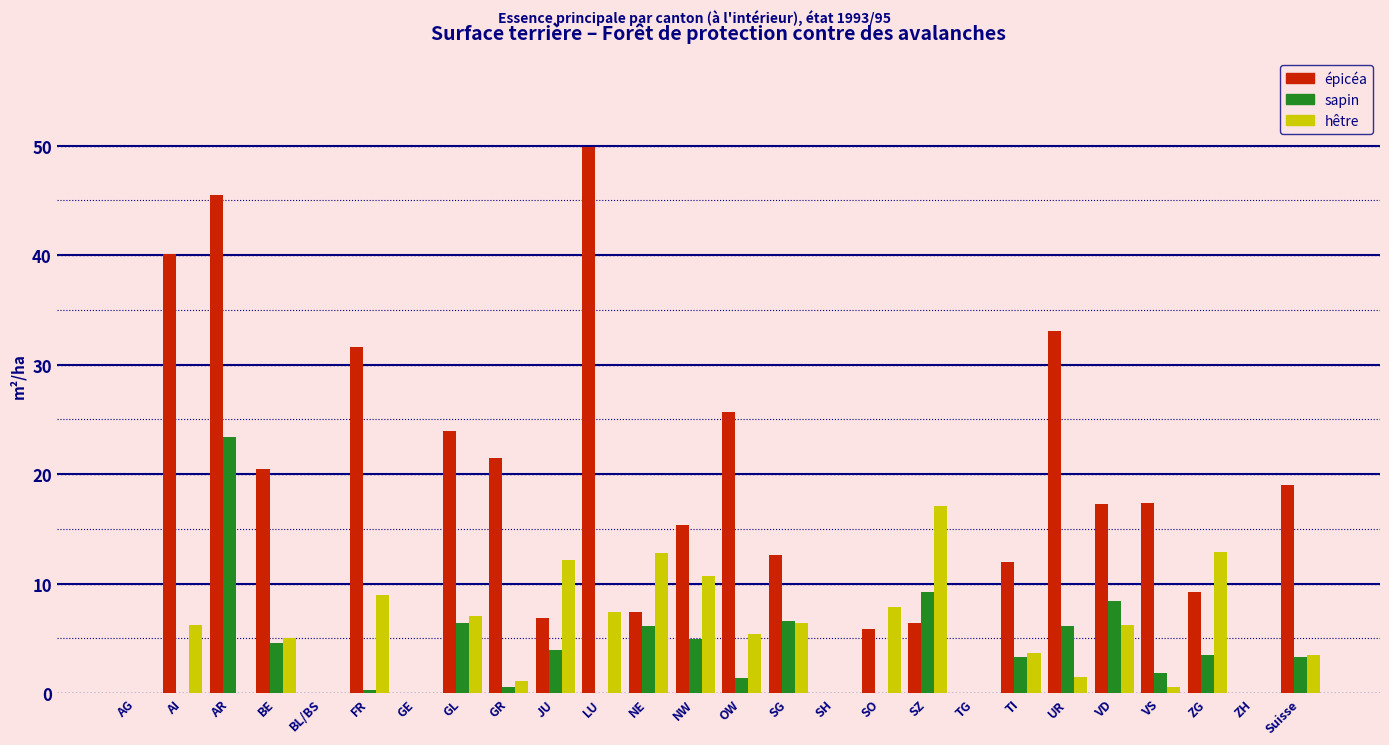

Is it true that épicéa equals 3.0 at JU?

False